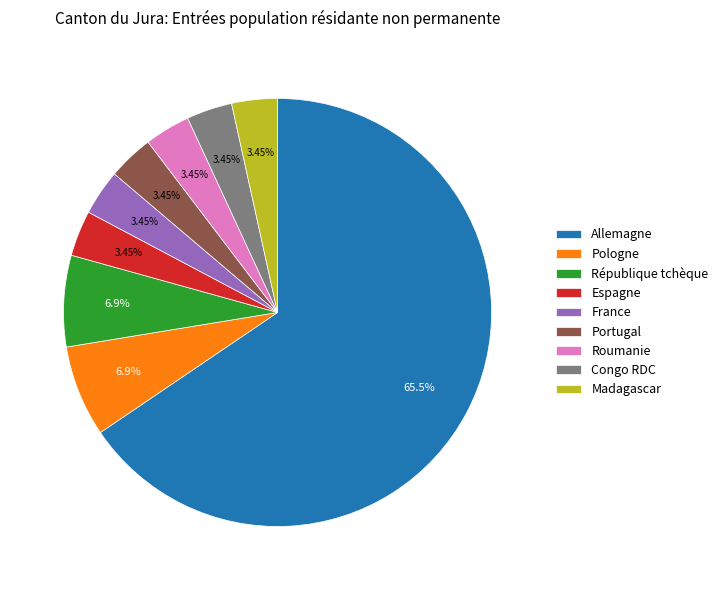

Is there a majority slice in this chart?

Yes